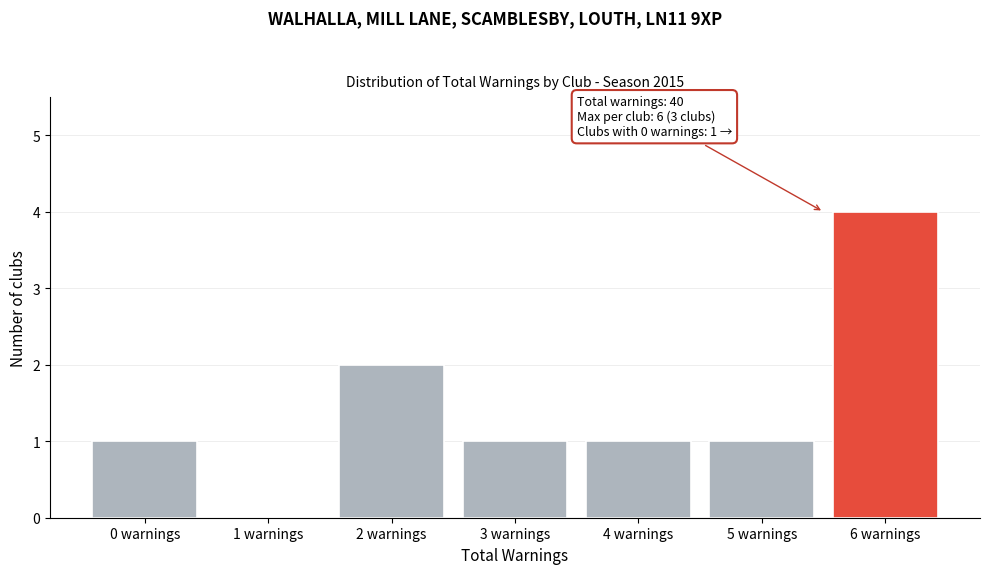

Reading right to left, list all the values displayed in this chart.

6 warnings=4	5 warnings=1	4 warnings=1	3 warnings=1	2 warnings=2	1 warnings=0	0 warnings=1